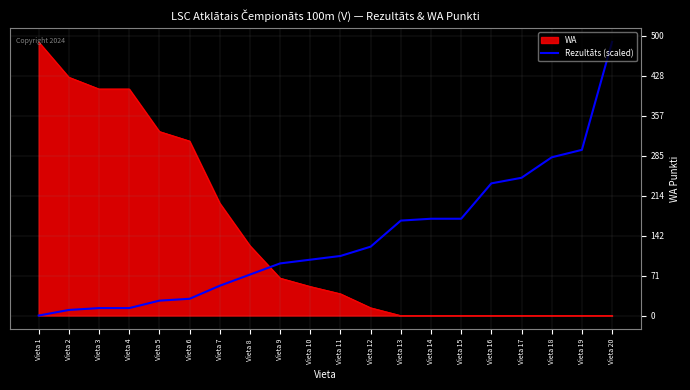

Rank the series at Vieta 5 from lowest to highest value.

Rezultāts (scaled), WA